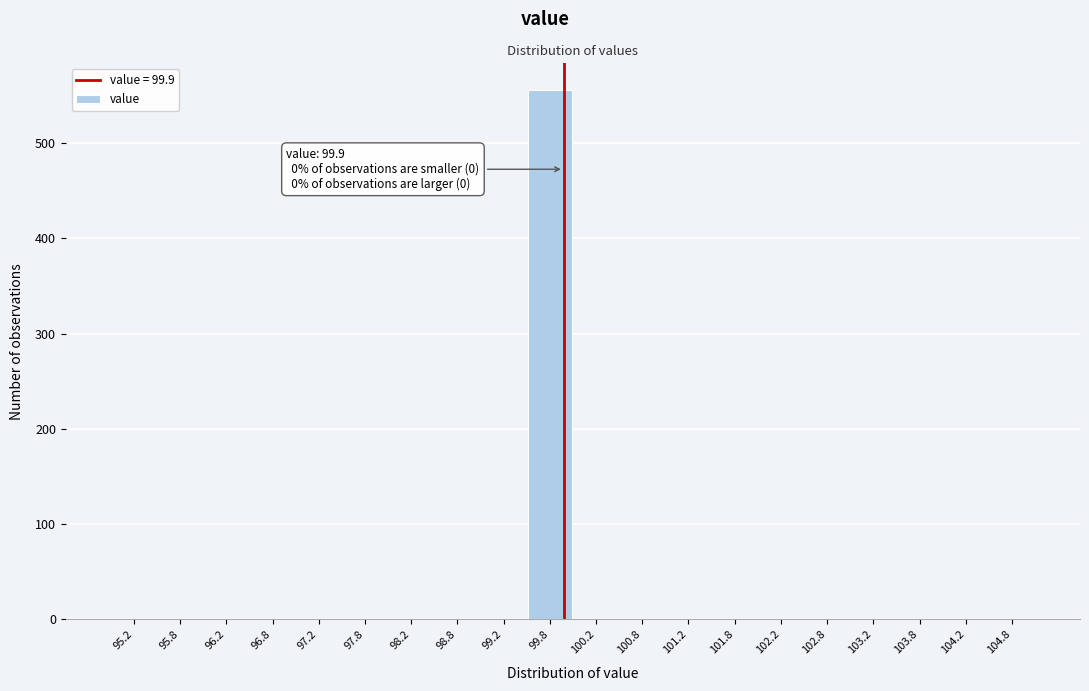

Which range on the x-axis has the tallest bar?

99.5 to 100.0